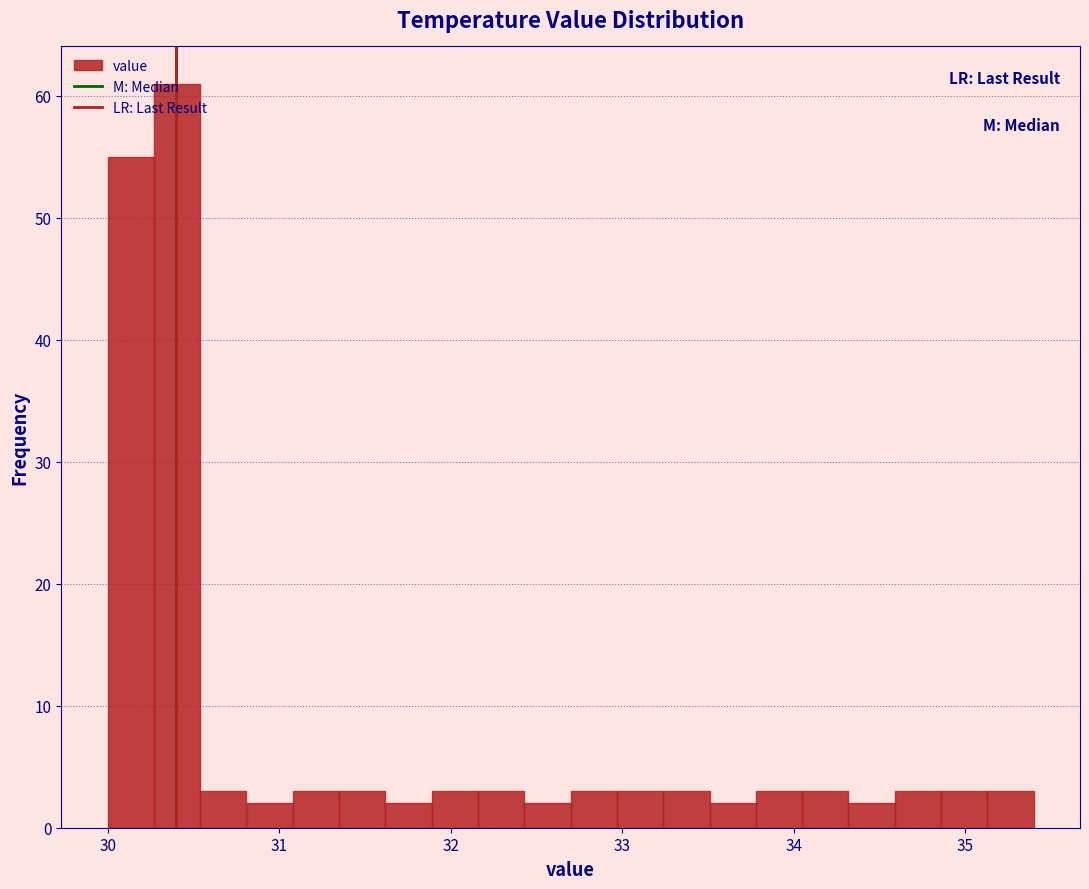

Read against the x-axis, roughly where is the centre of the tallest bar?

30.4